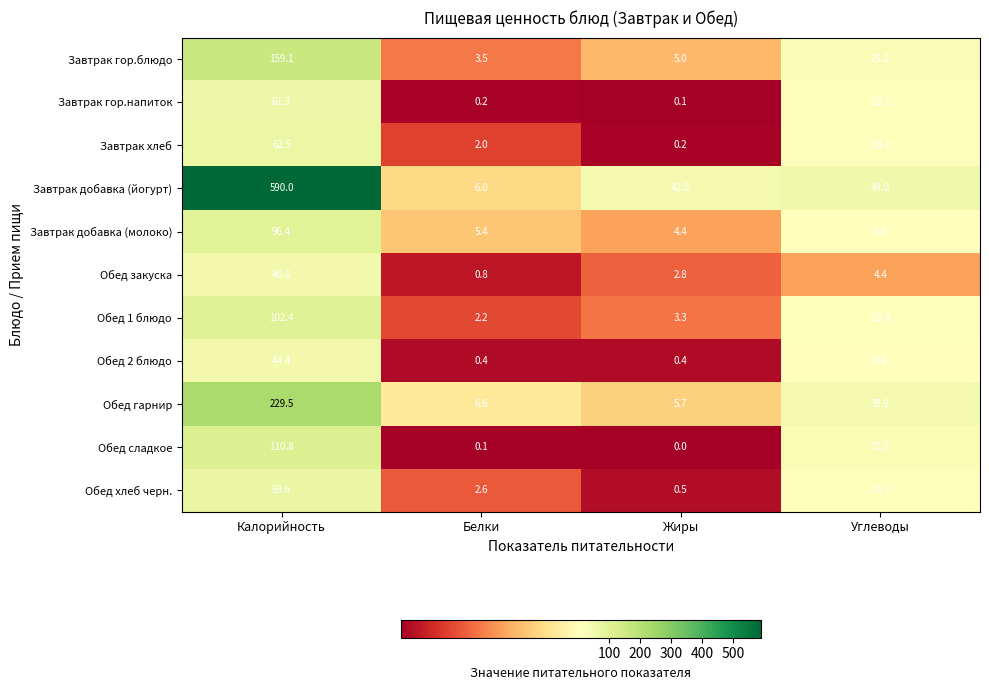

Rank the series at Жиры from highest to lowest value.

Завтрак добавка (йогурт), Обед гарнир, Завтрак гор.блюдо, Завтрак добавка (молоко), Обед 1 блюдо, Обед закуска, Обед хлеб черн., Обед 2 блюдо, Завтрак хлеб, Завтрак гор.напиток, Обед сладкое